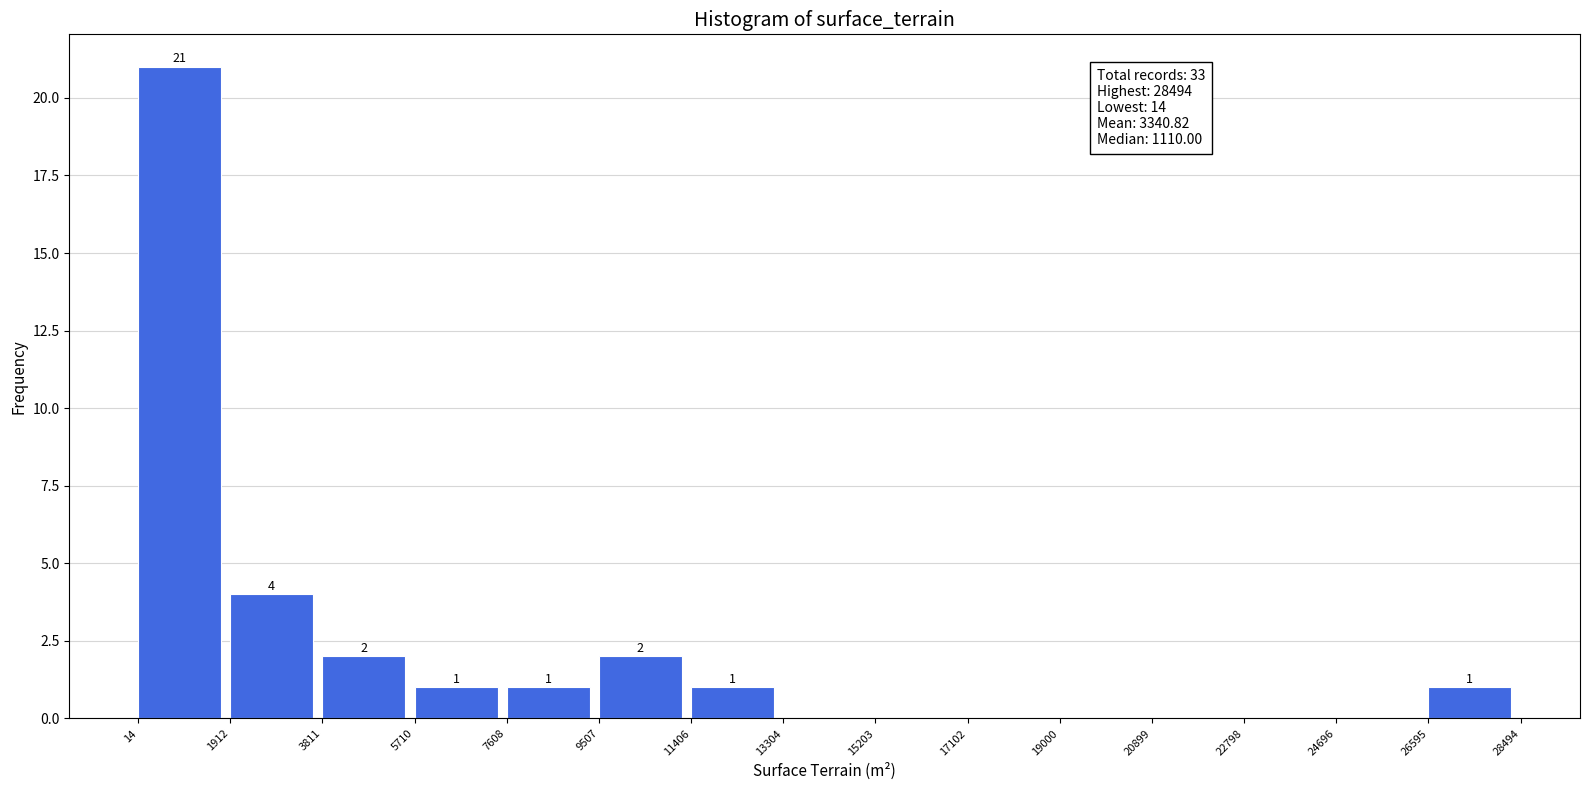

Over which range of the x-axis is the bar tallest?

14 to 1912